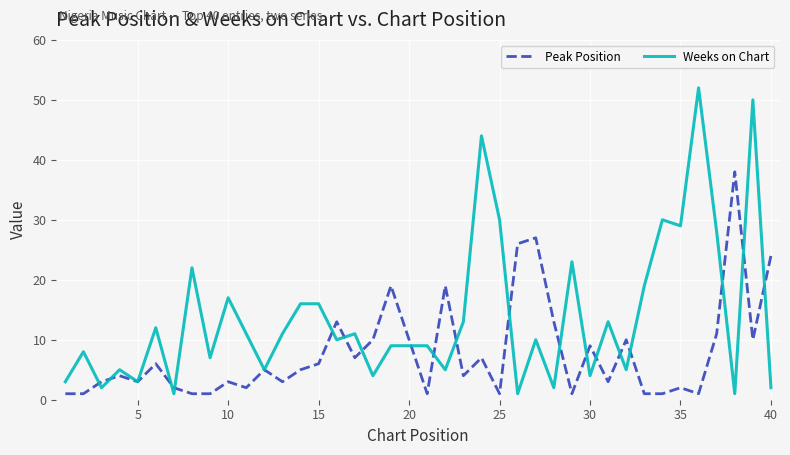

Reading left to right, transcribe all the data shown in this chart.

Peak Position: 1	1	3	4	3	6	2	1	1	3	2	5	3	5	6	13	7	10	19	10	1	19	4	7	1	26	27	13	1	9	3	10	1	1	2	1	11	38	10	24
Weeks on Chart: 3	8	2	5	3	12	1	22	7	17	11	5	11	16	16	10	11	4	9	9	9	5	13	44	30	1	10	2	23	4	13	5	19	30	29	52	28	1	50	2